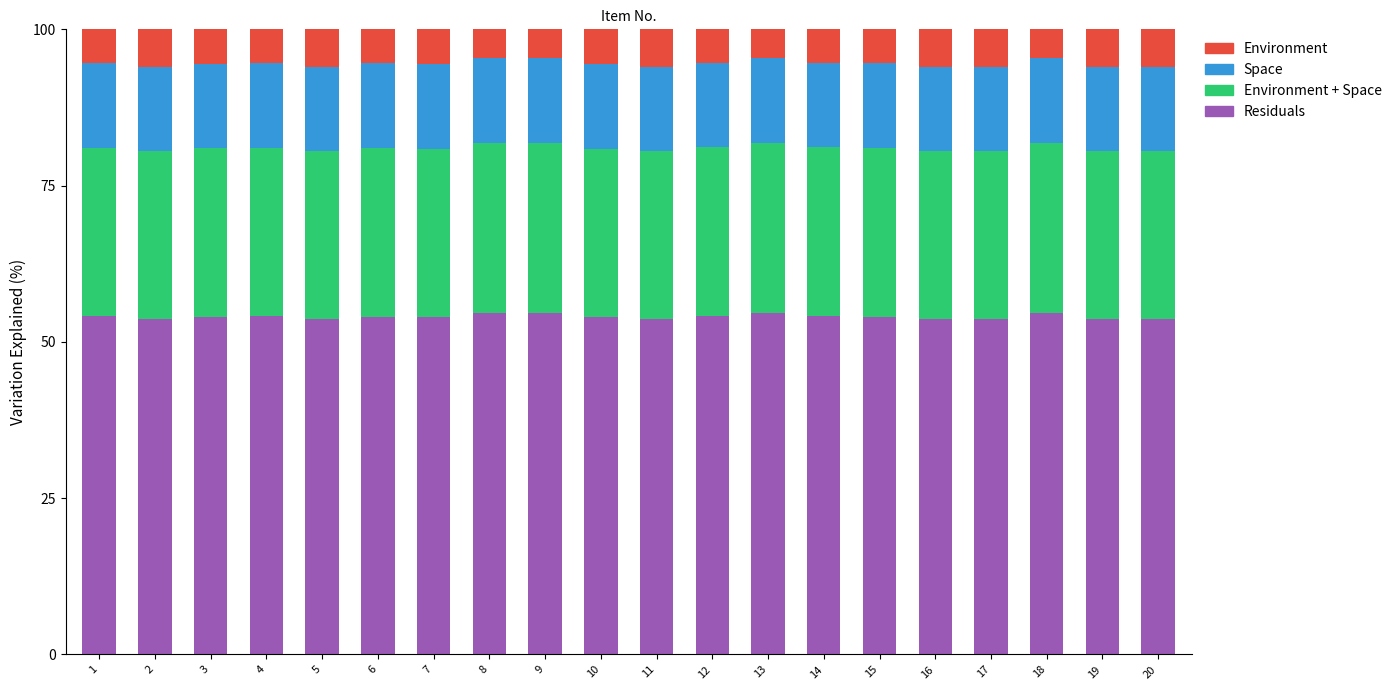

What is the highest value of the Residuals series?

54.5